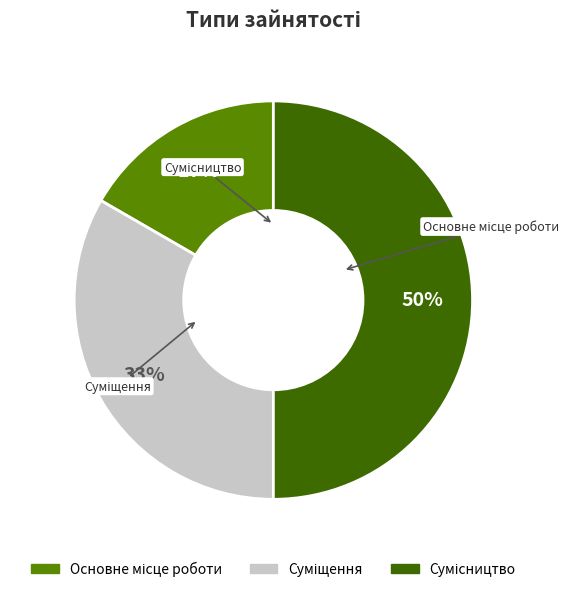

To the nearest percent, what is the difference between the largest and smallest slice percentages?

33%